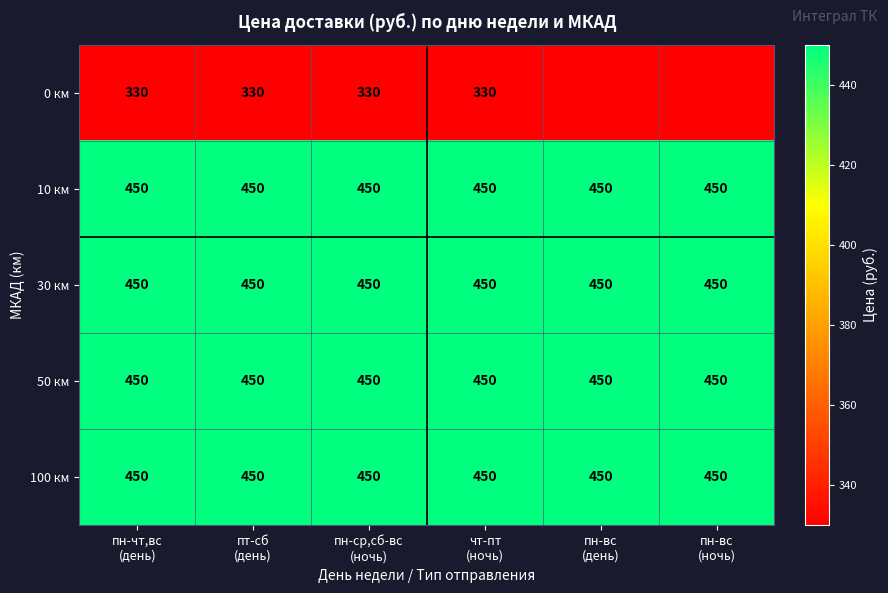

What is the sum of all 100 км values?

2700